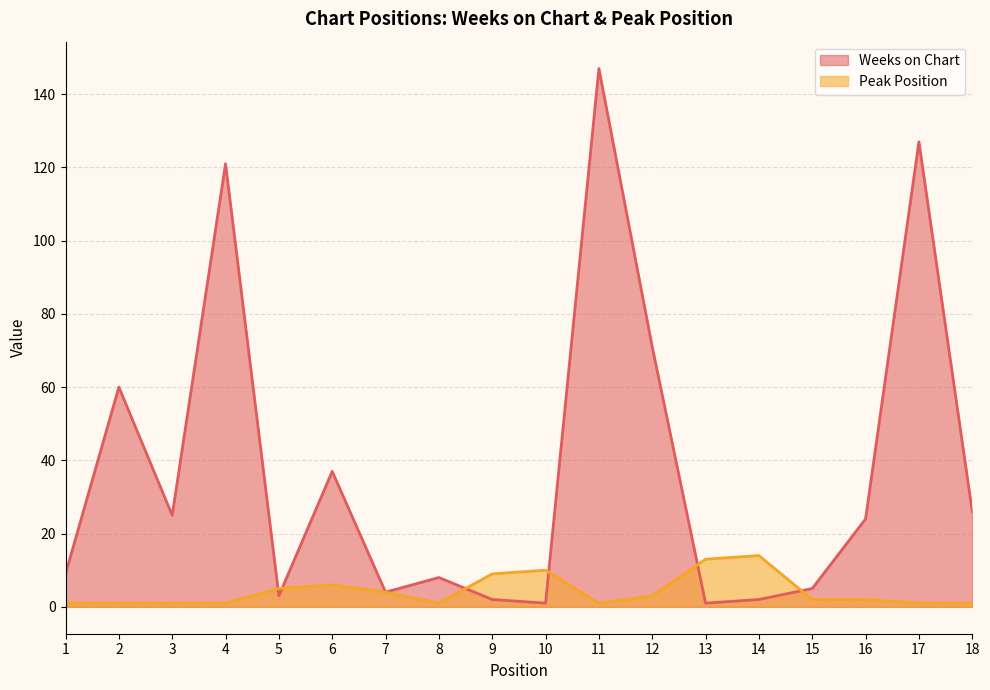

The Weeks on Chart series shows 5 at 5. True or false?

False